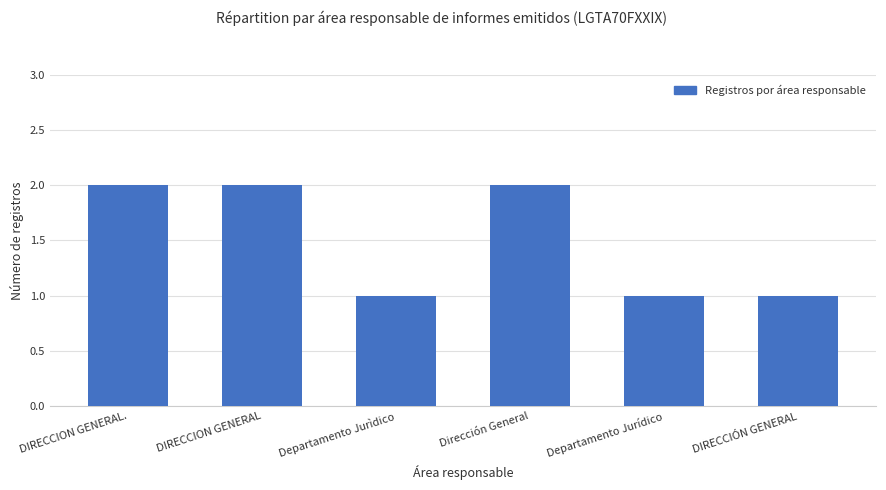

Between DIRECCION GENERAL. and Departamento Jurídico, which is larger?

DIRECCION GENERAL.